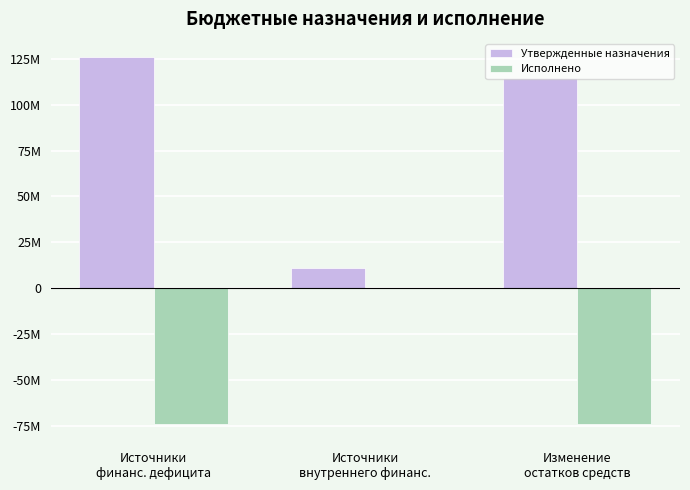

Are the bars horizontal?

No